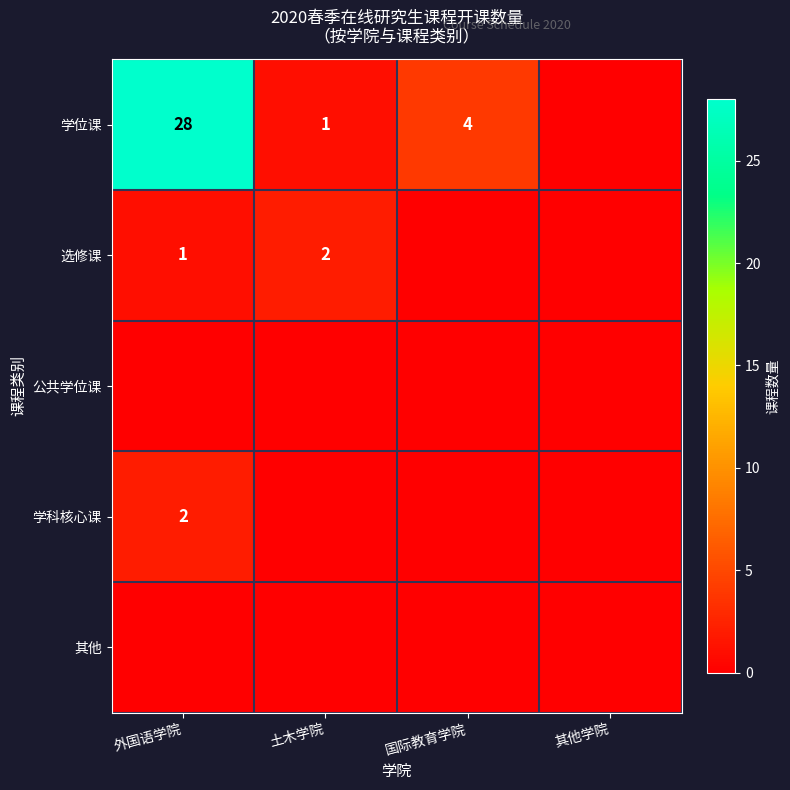

How many values in 学位课 are above zero?

3